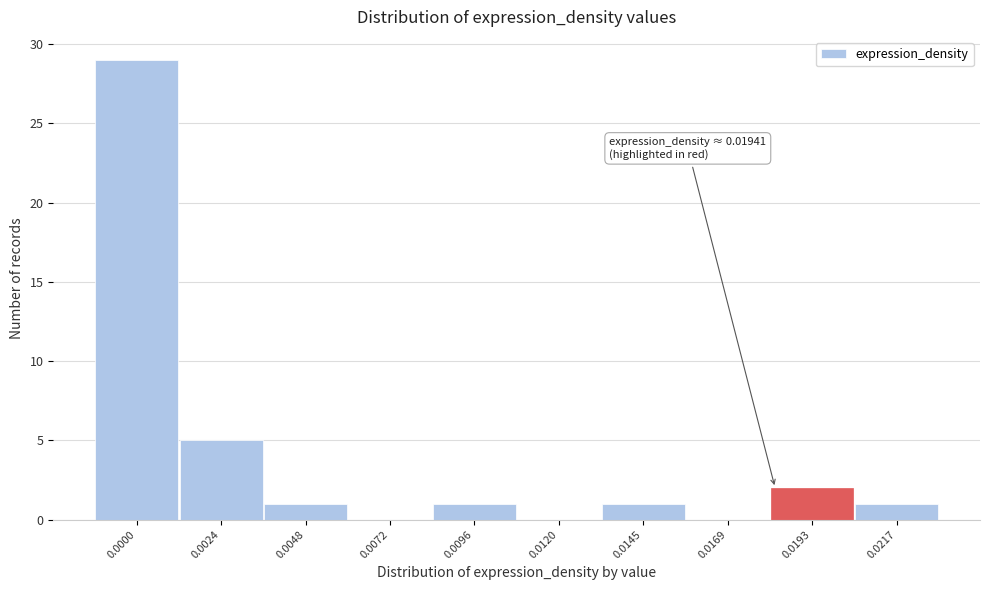

What is the change in value from 0.0096 to 0.0193?

+1